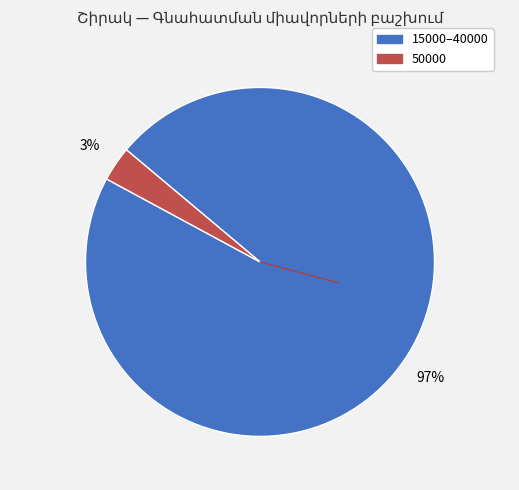

Is there a majority slice in this chart?

Yes